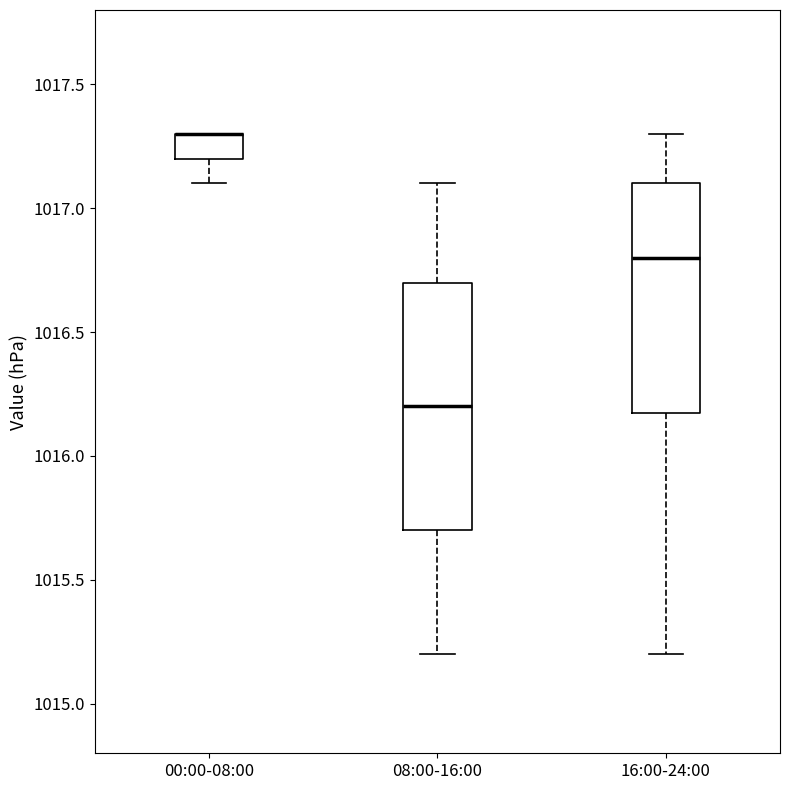

Which box is the tallest, from its lower edge to its upper edge?

08:00-16:00